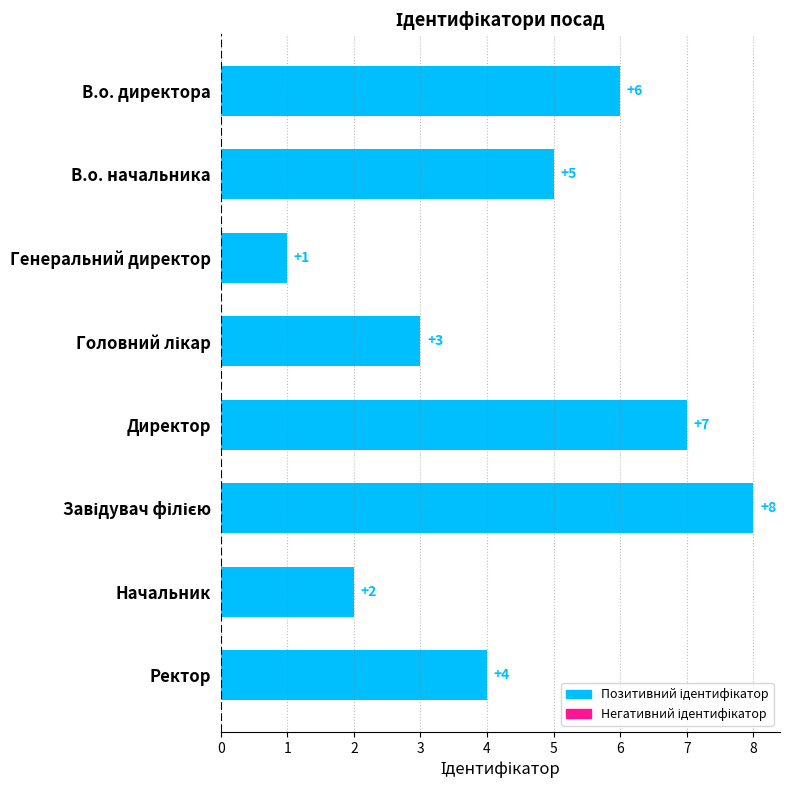

What is the difference between the maximum and minimum values?

7